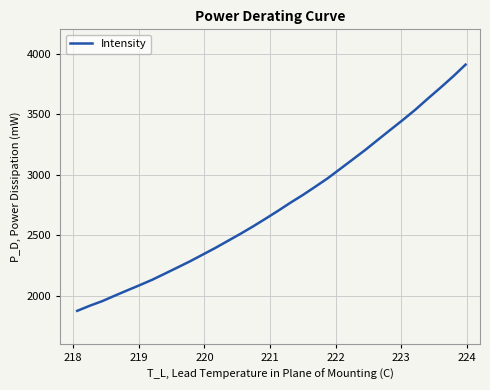

Is this an area chart (filled region under the line)?

No